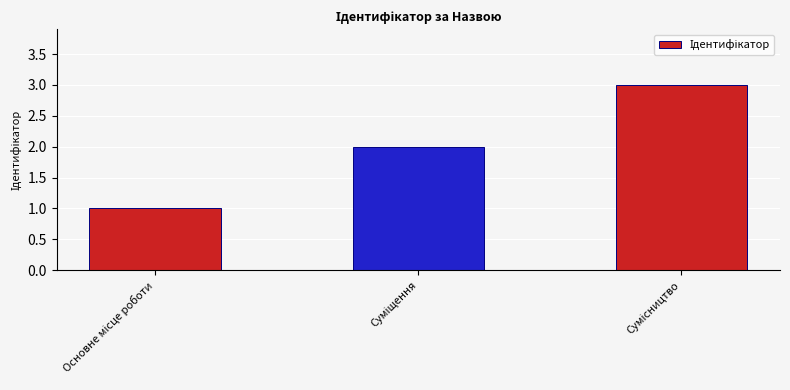

What is the maximum value shown in the chart?

3